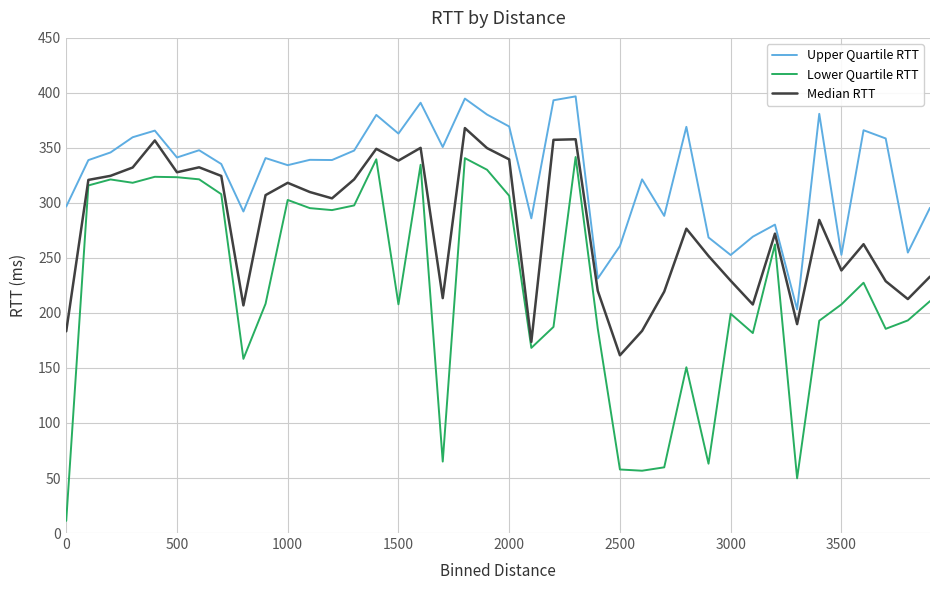

Rank the series by their maximum value, from lowest to highest.

Lower Quartile RTT, Median RTT, Upper Quartile RTT